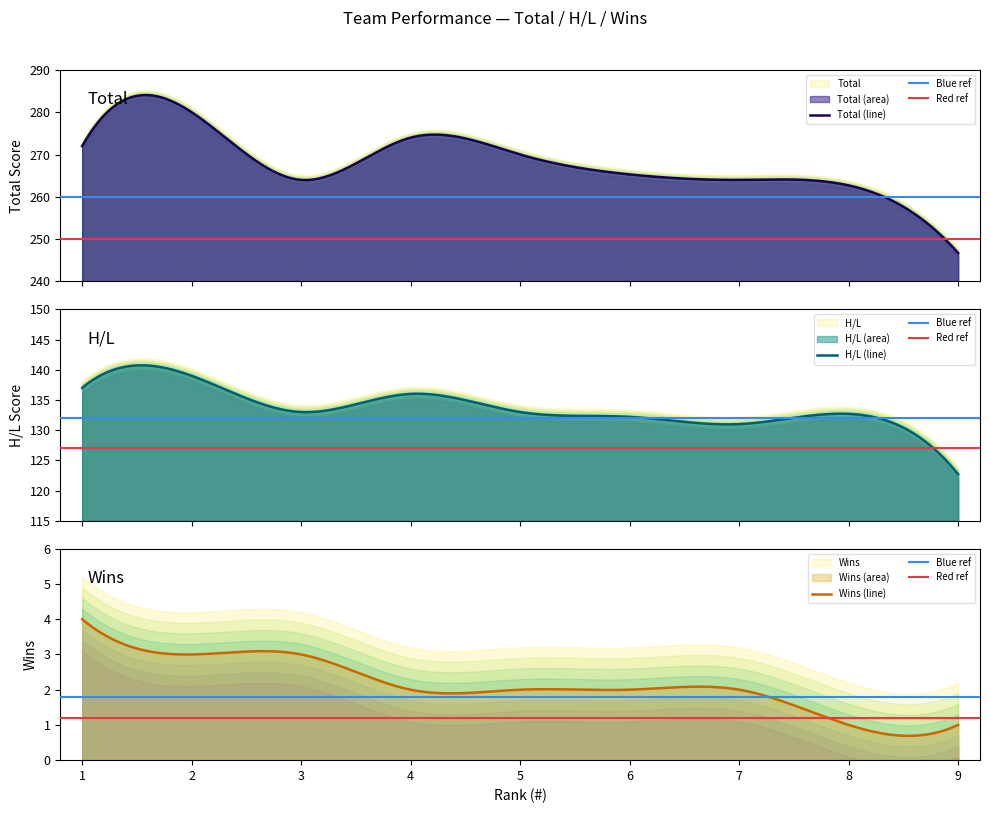

At which category does the chart reach its peak across all series?

2